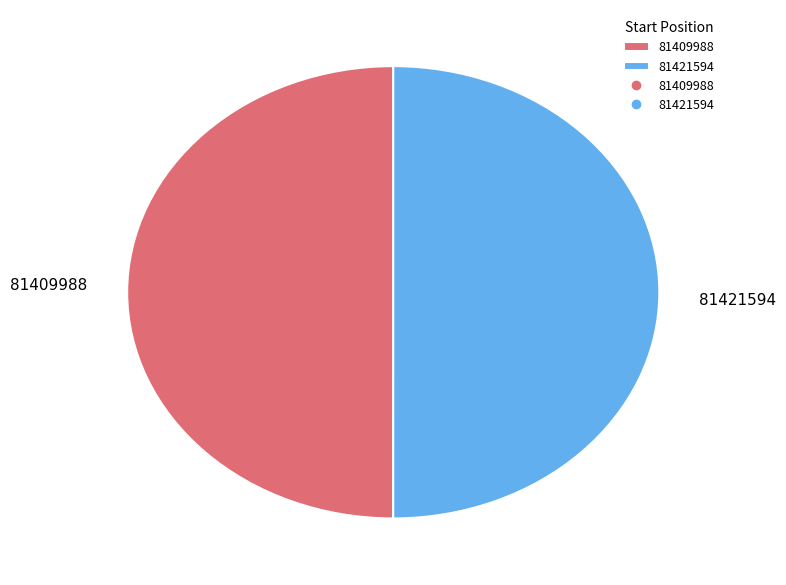

Combined, do 81421594 and 81409988 account for over 50%?

Yes